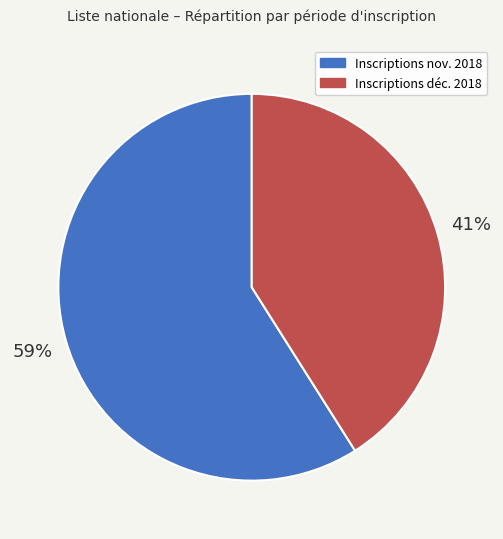

To the nearest percent, what is the difference between the largest and smallest slice percentages?

18%